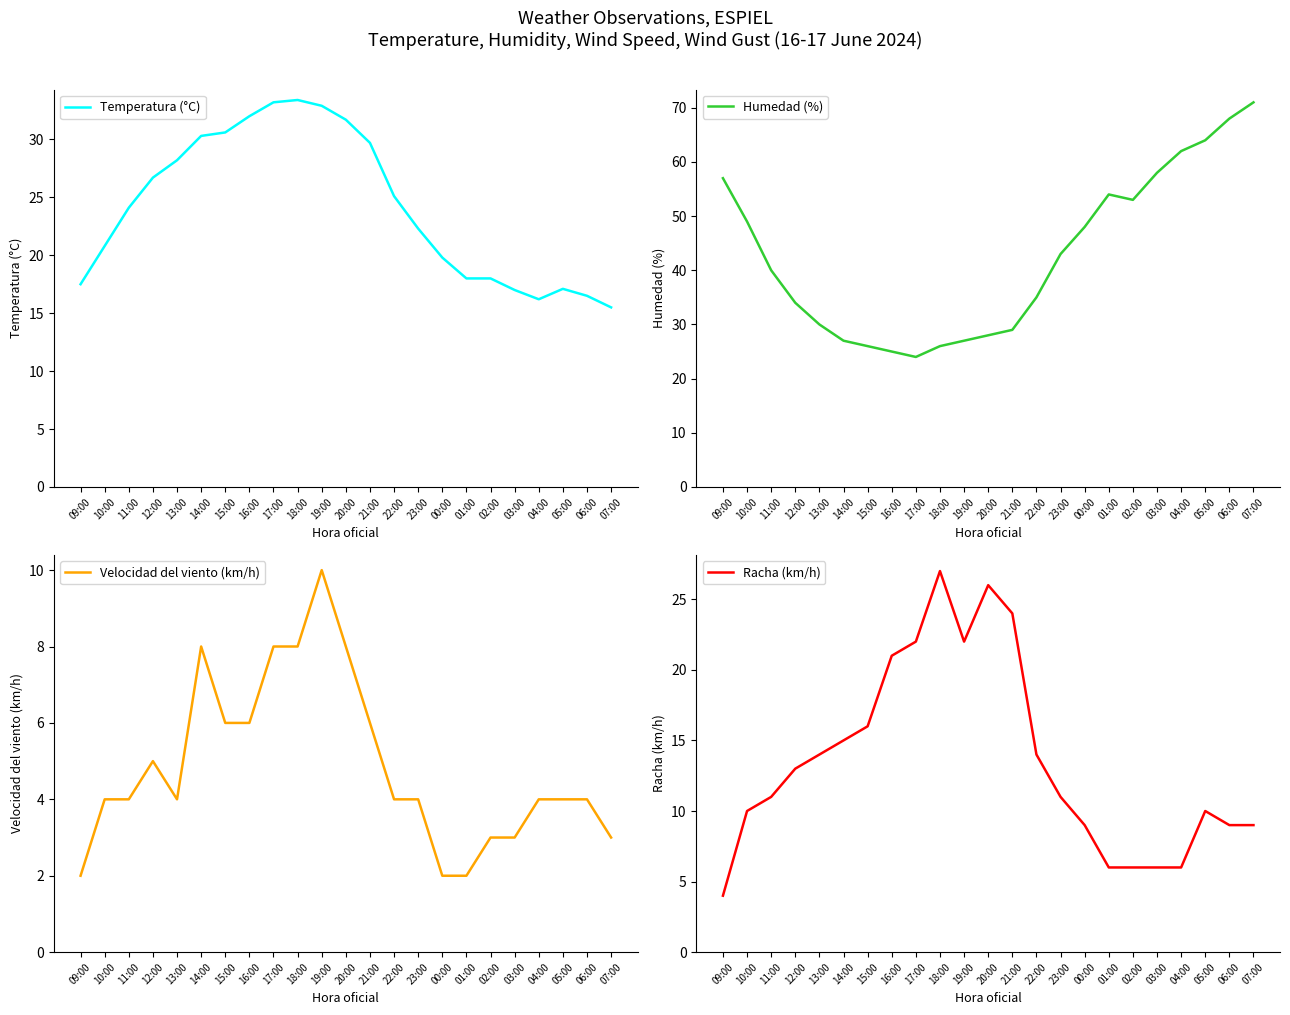

Rank the series by their average value, from highest to lowest.

Humedad (%), Temperatura (°C), Racha (km/h), Velocidad del viento (km/h)